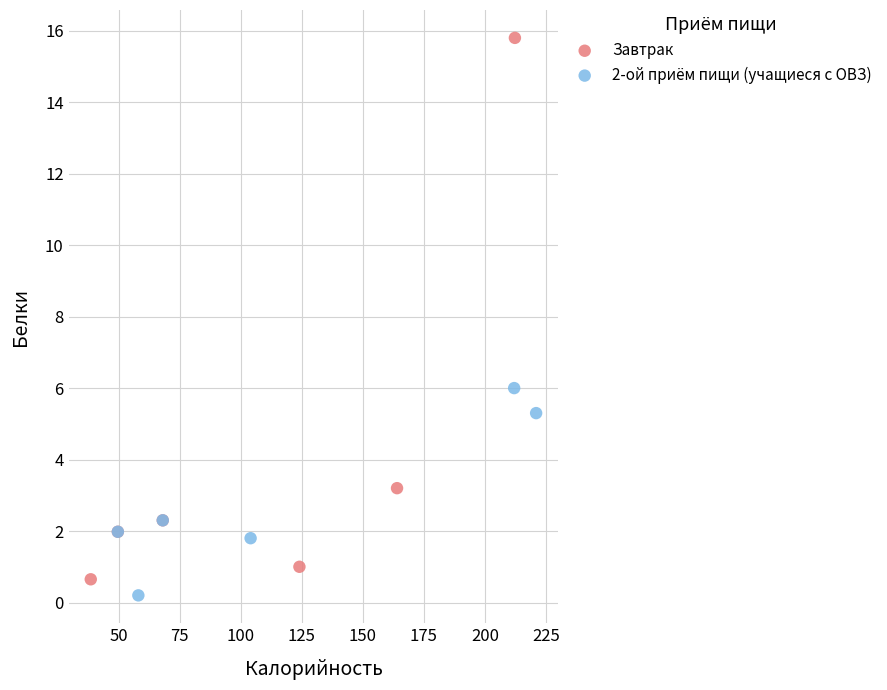

What are all the series names shown in the legend?

Завтрак, 2-ой приём пищи (учащиеся с ОВЗ)